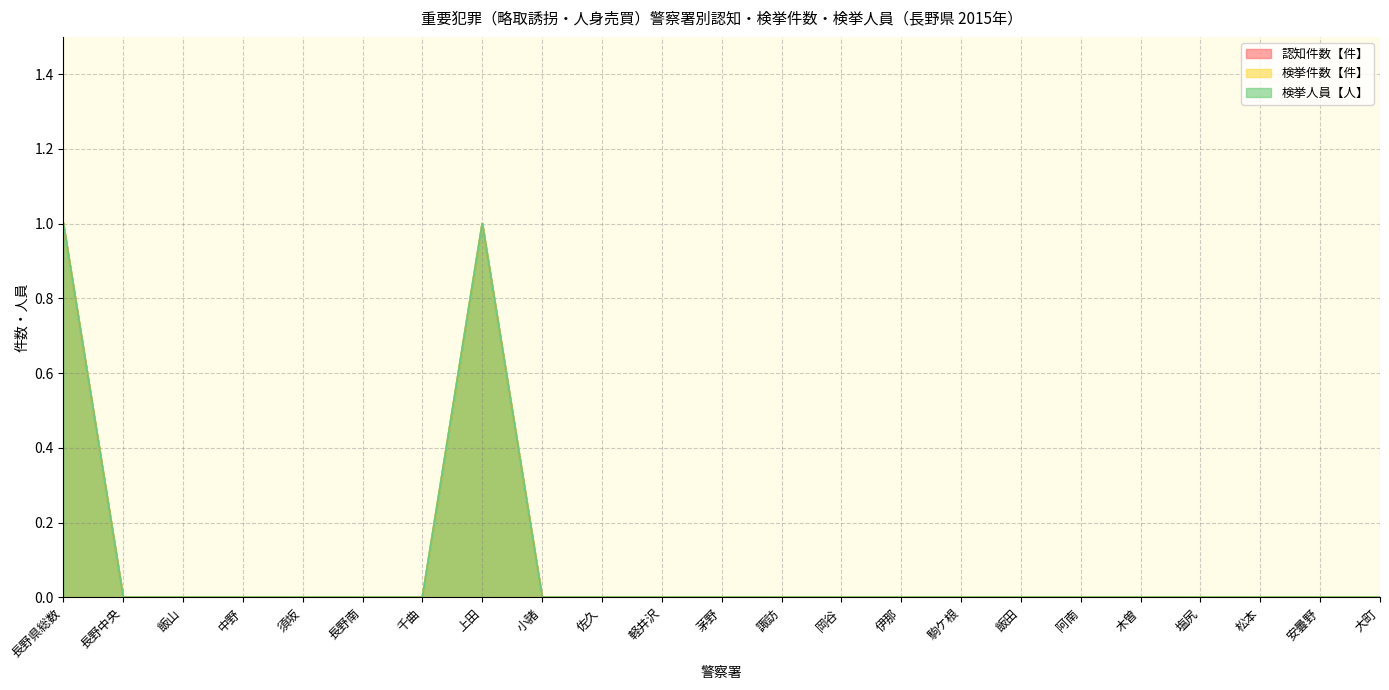

What is the label of the 21st point from the right?

飯山